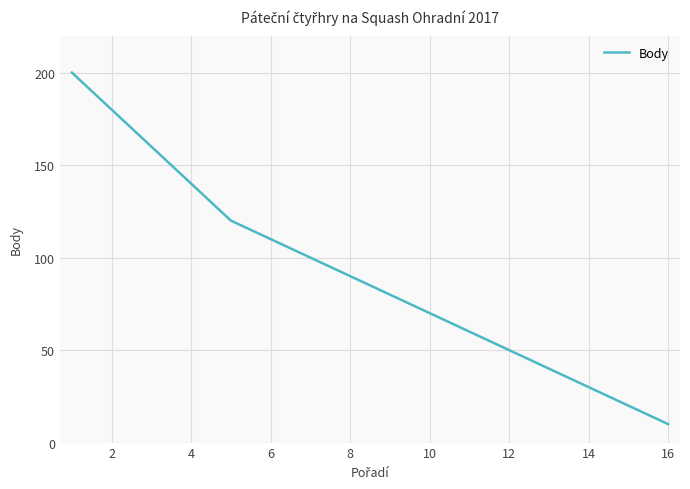

What is the difference between the maximum and minimum values?

190